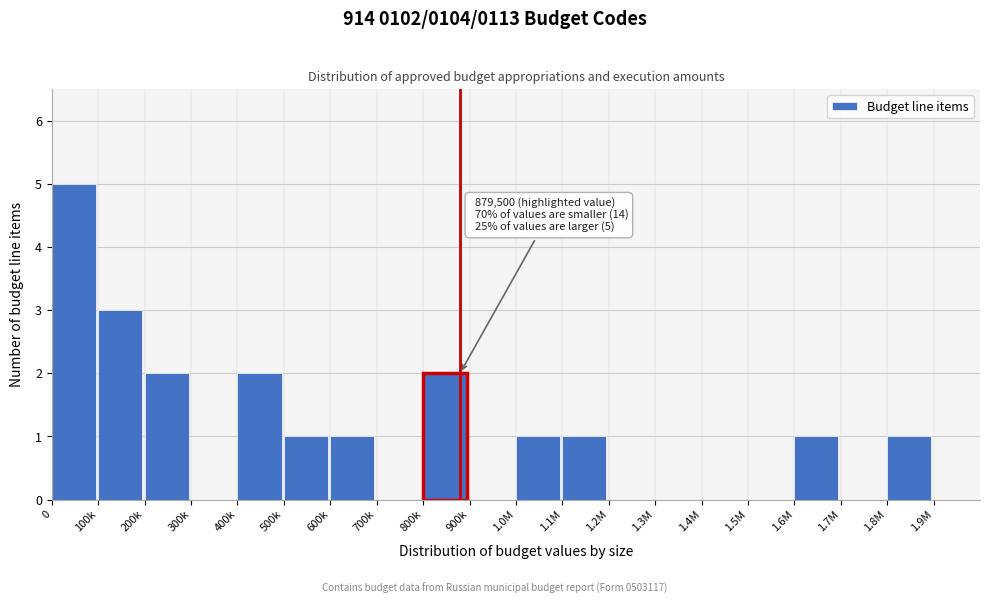

Reading left to right, list all the values displayed in this chart.

0=5	100k=3	200k=2	300k=0	400k=2	500k=1	600k=1	700k=0	800k=2	900k=0	1.0M=1	1.1M=1	1.2M=0	1.3M=0	1.4M=0	1.5M=0	1.6M=1	1.7M=0	1.8M=1	1.9M=0